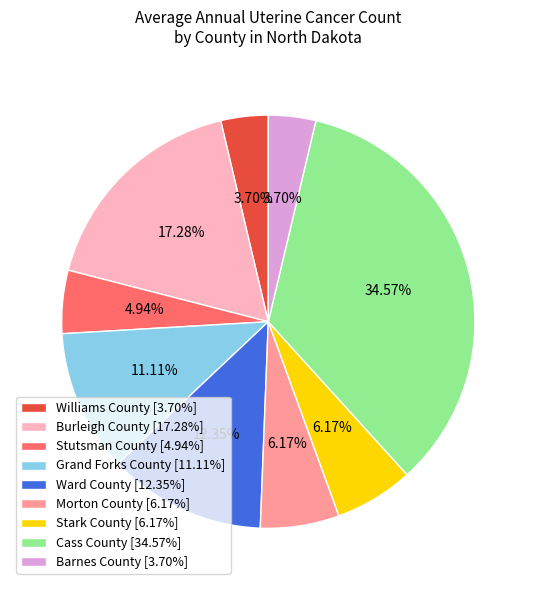

How many slices are in this pie chart?

9